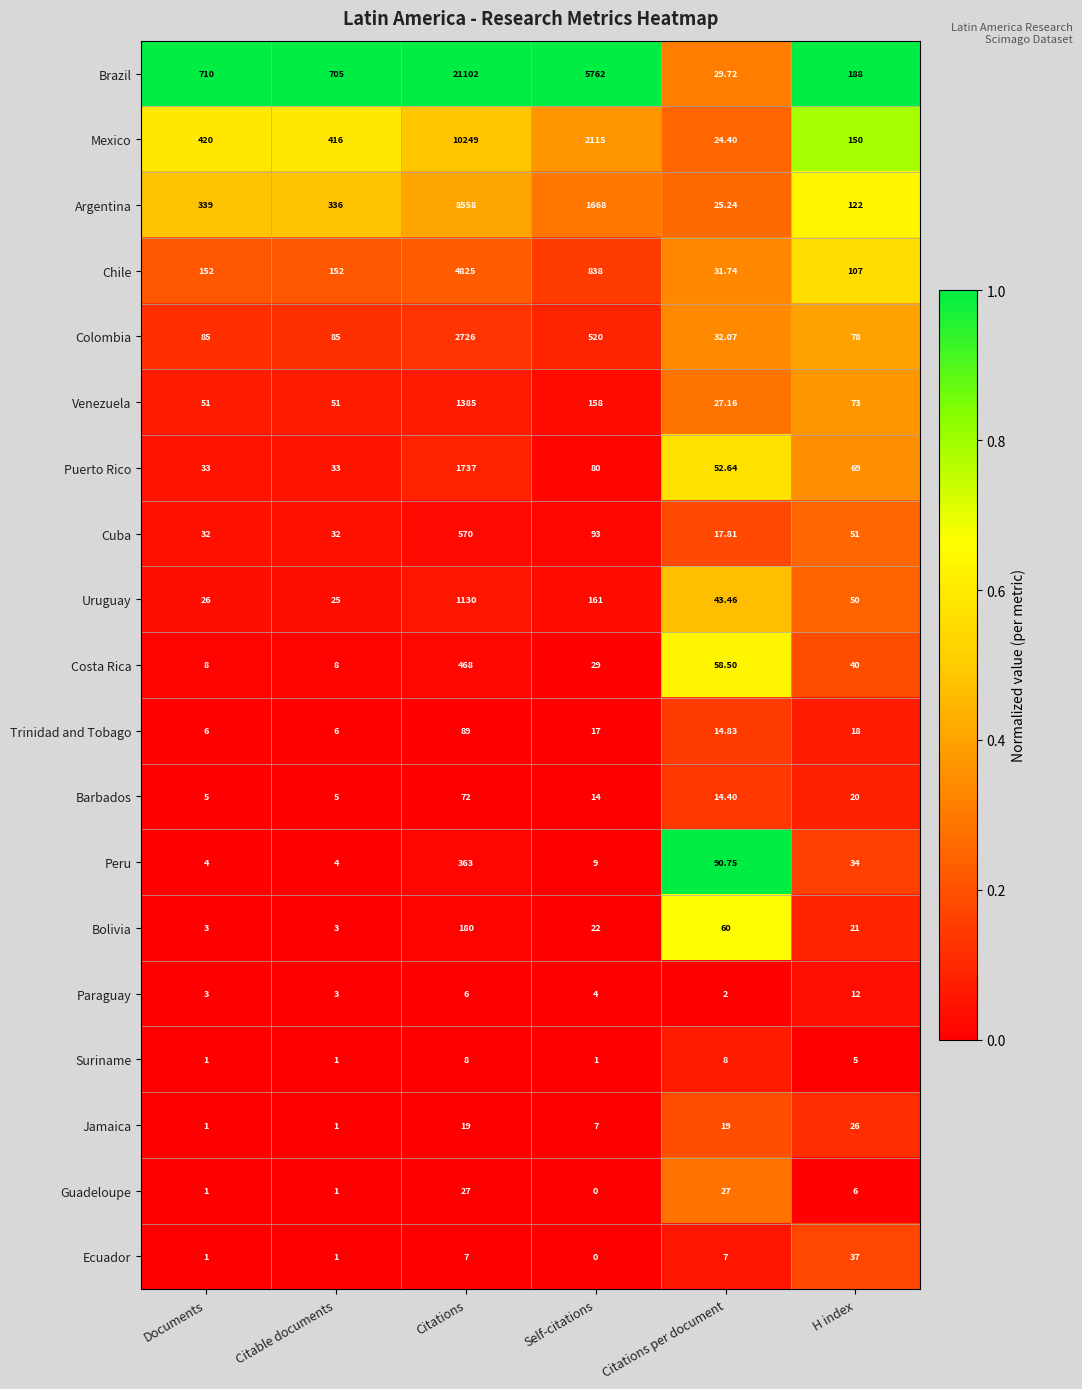

What is the greatest value displayed?

21102.0